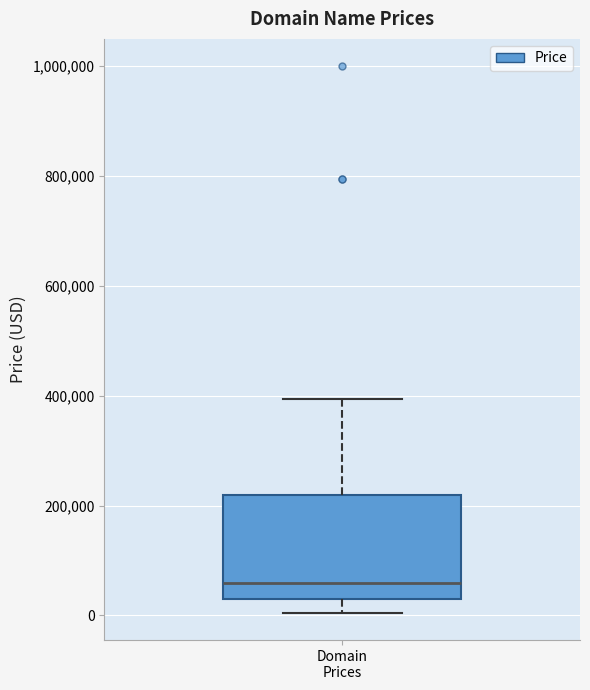

Transcribe this box plot: give where the median line is, the range the box spans, and where the two whiskers end, as read against the y-axis. The values are not printed on the chart, so give them approximately, as read against the axis.

median 60000, box 20000 to 220000, whiskers 0 to 400000